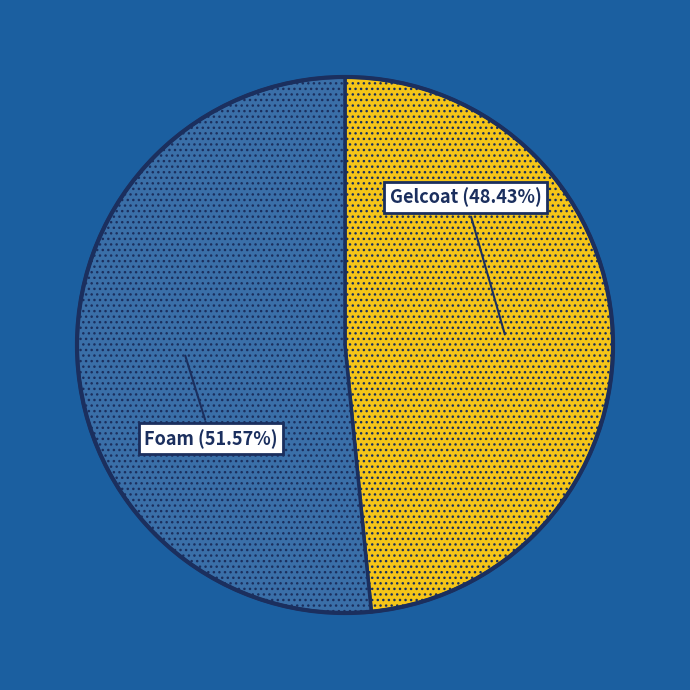

Does Foam account for over 50% of the chart?

Yes